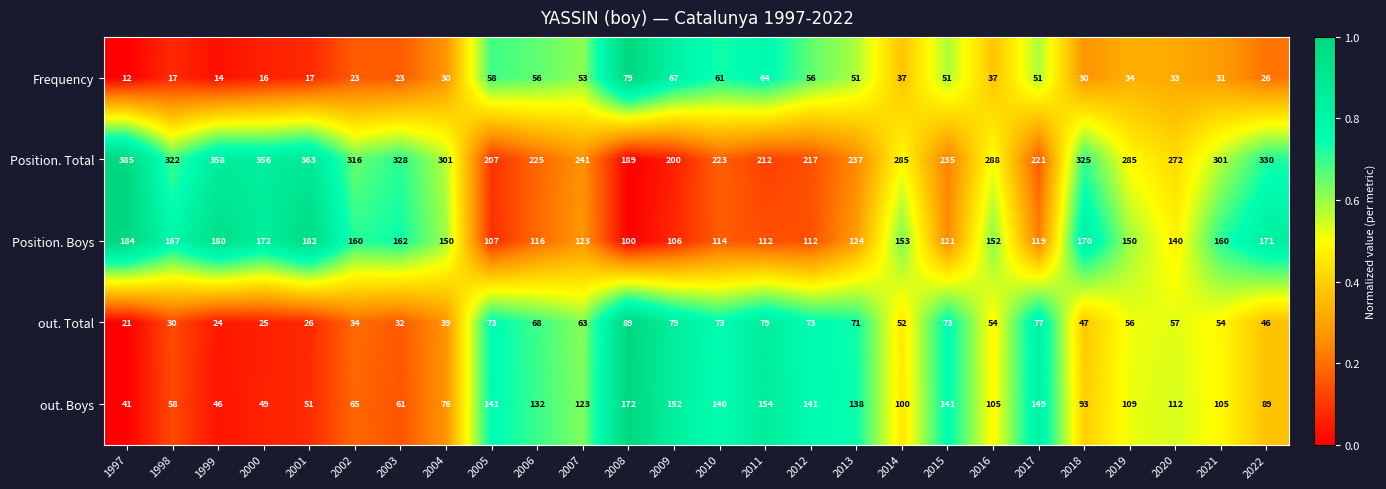

Which series has the largest range (max minus min)?

Position. Total